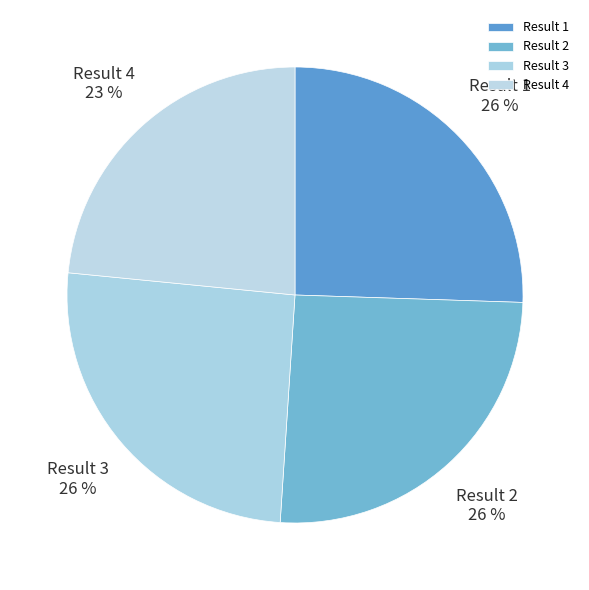

Is there any slice that represents more than half of the pie?

No